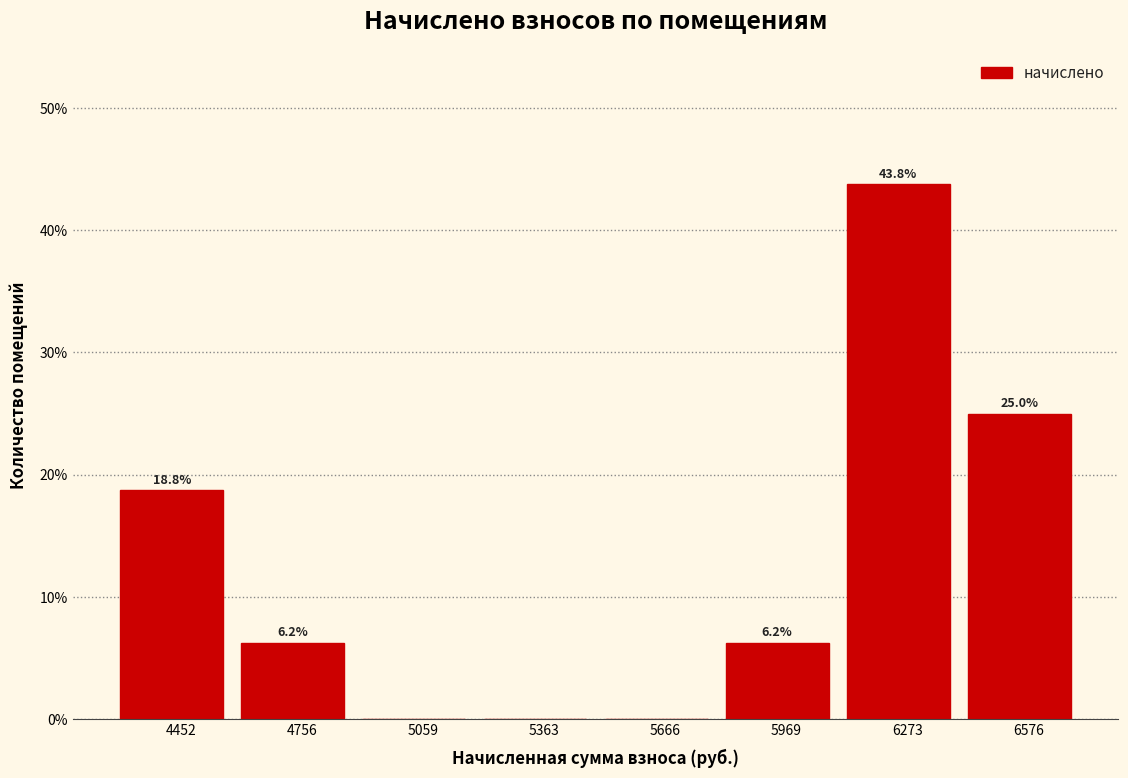

Which range on the x-axis has the tallest bar?

6100 to 6400